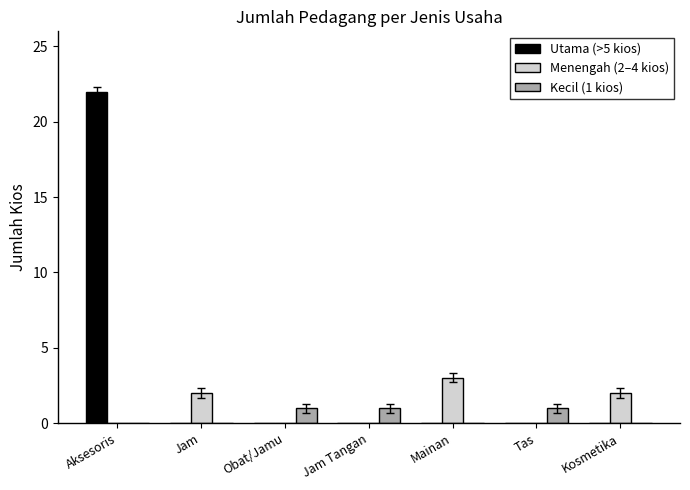

Which label corresponds to the largest value in the chart?

Aksesoris